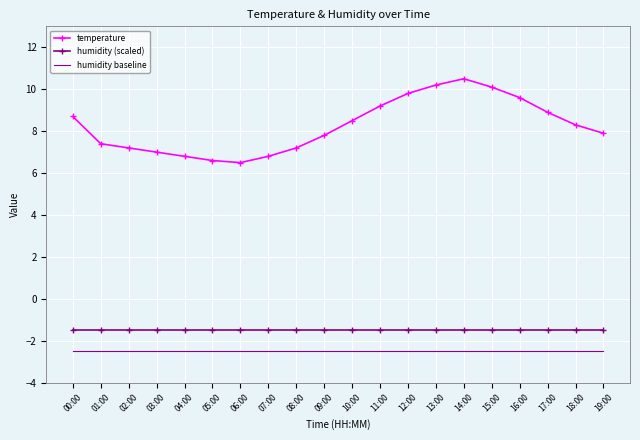

At which label does temperature first exceed 8?

00:00